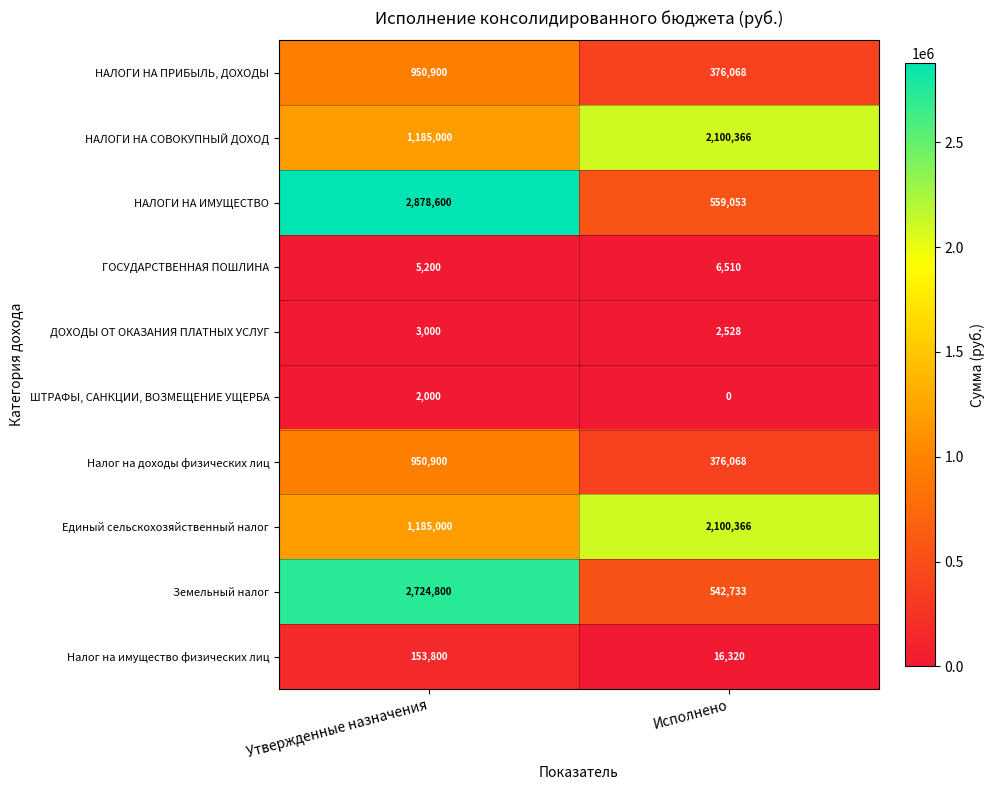

What value does the Налог на имущество физических лиц series have at Исполнено, to the nearest 100?

16300